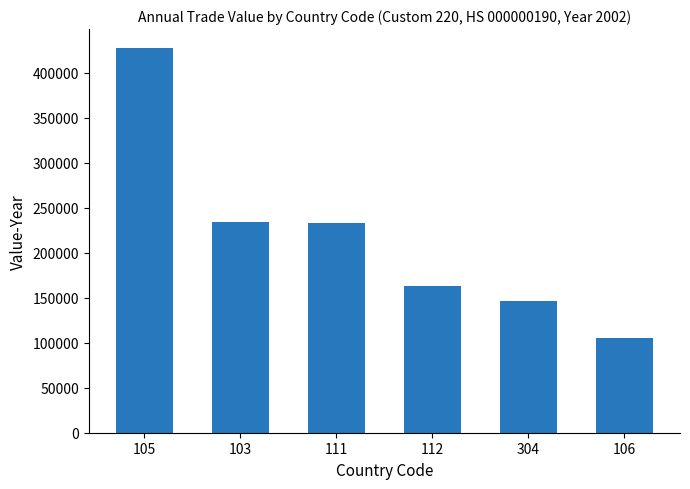

Read the value at 112, to the nearest 10.

163350